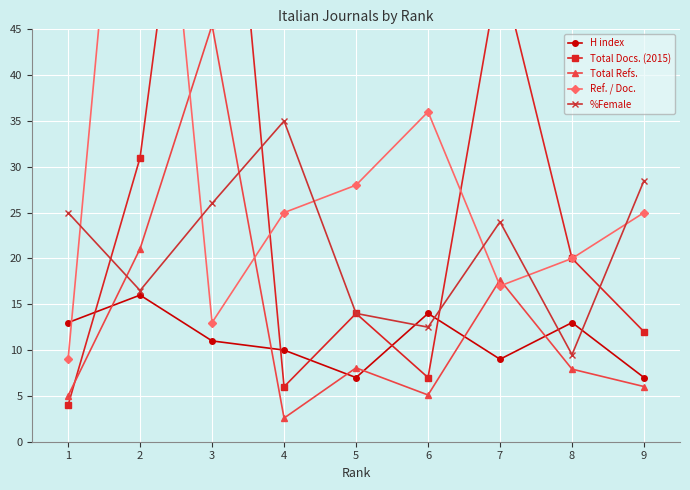

How many data points does each series have?

9